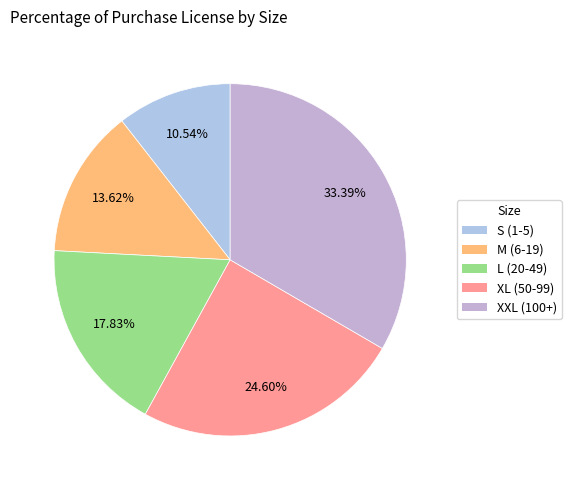

Is it true that M (6-19) is 14% of the pie?

True